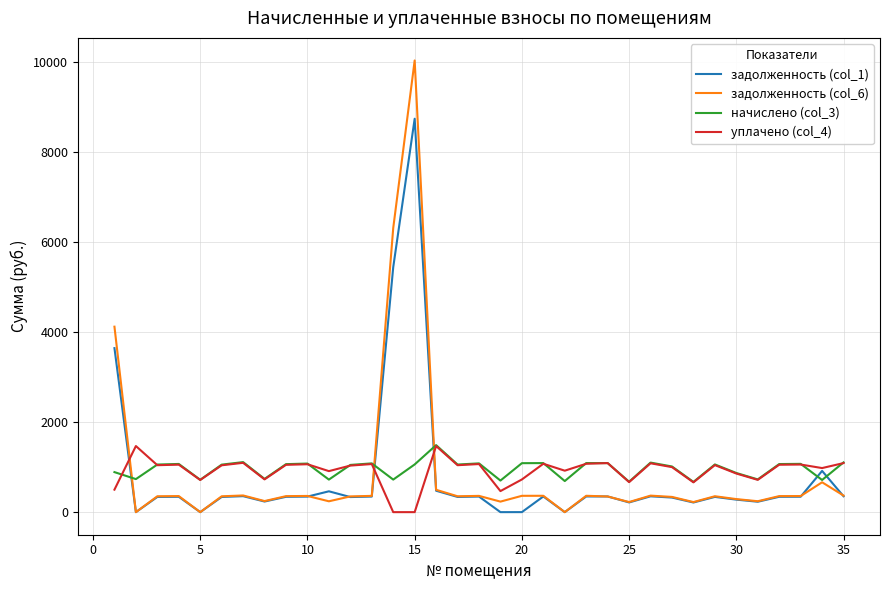

At how many categories does at least one series exceed 5606?

2